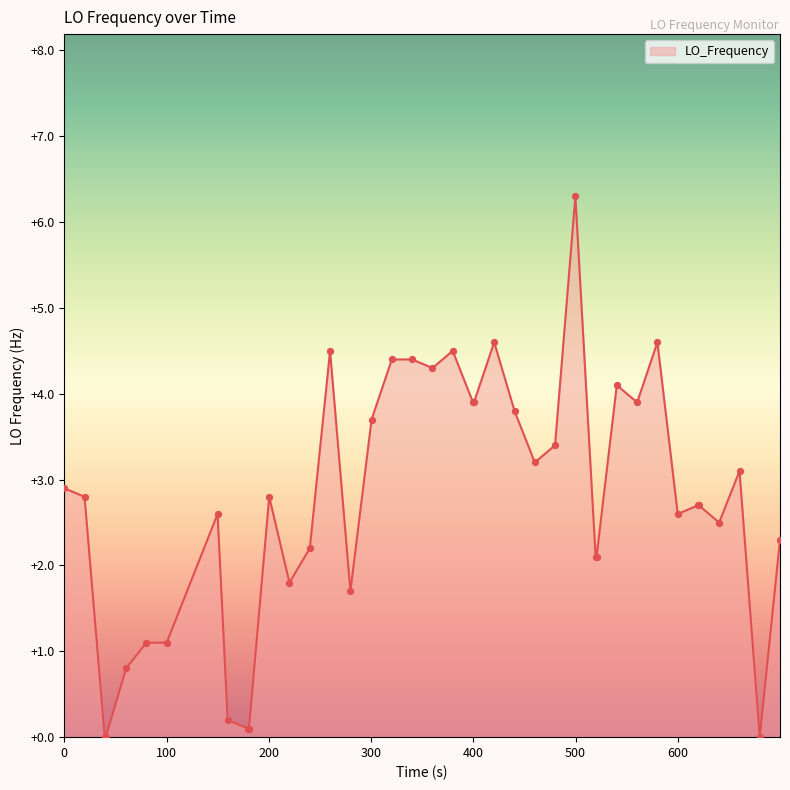

What is the greatest value displayed?

6.3